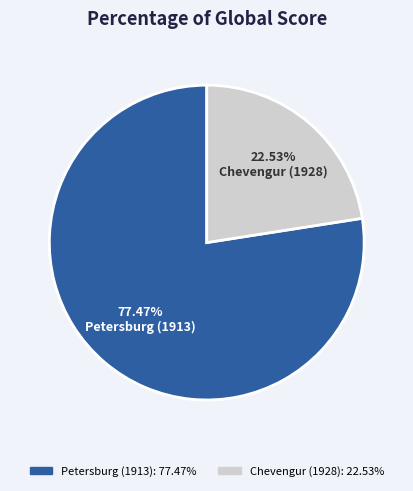

What percentage do Chevengur (1928) and Petersburg (1913) together represent?

100.0%